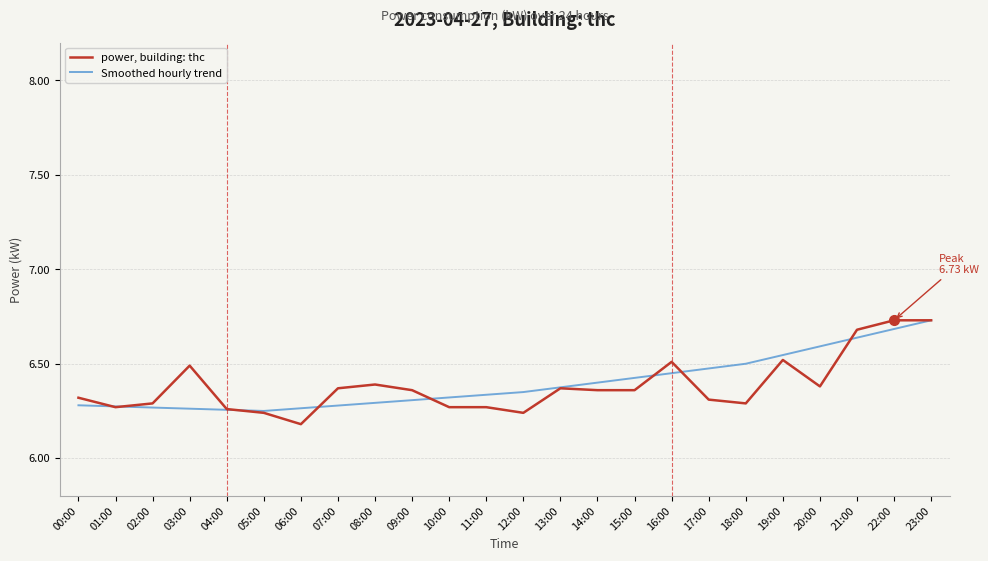

True or false: power, building: thc has a value of 3.0 at 12:00.

False